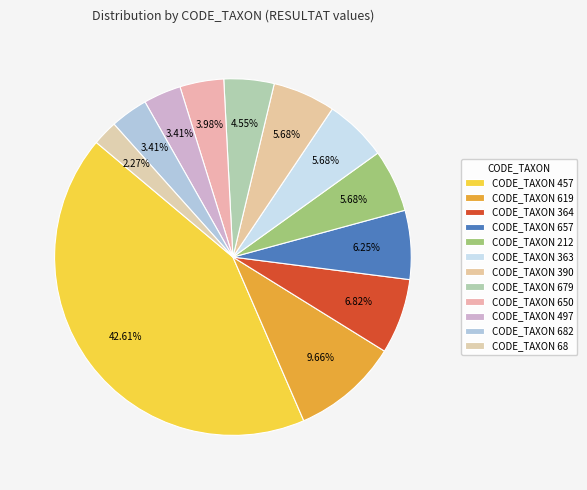

Rank the categories by value from highest to lowest.

CODE_TAXON 457, CODE_TAXON 619, CODE_TAXON 364, CODE_TAXON 657, CODE_TAXON 212, CODE_TAXON 363, CODE_TAXON 390, CODE_TAXON 679, CODE_TAXON 650, CODE_TAXON 497, CODE_TAXON 682, CODE_TAXON 68